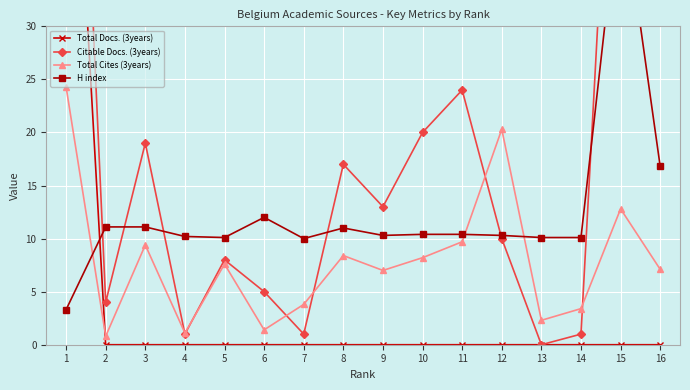

Count the number of categories in the chart.

16